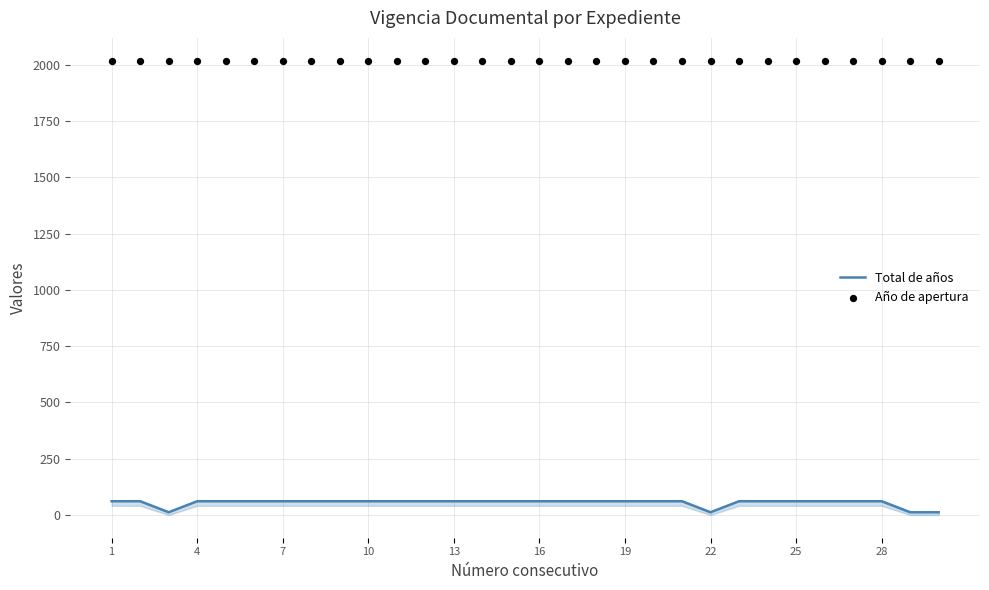

At how many categories does at least one series exceed 185?

30